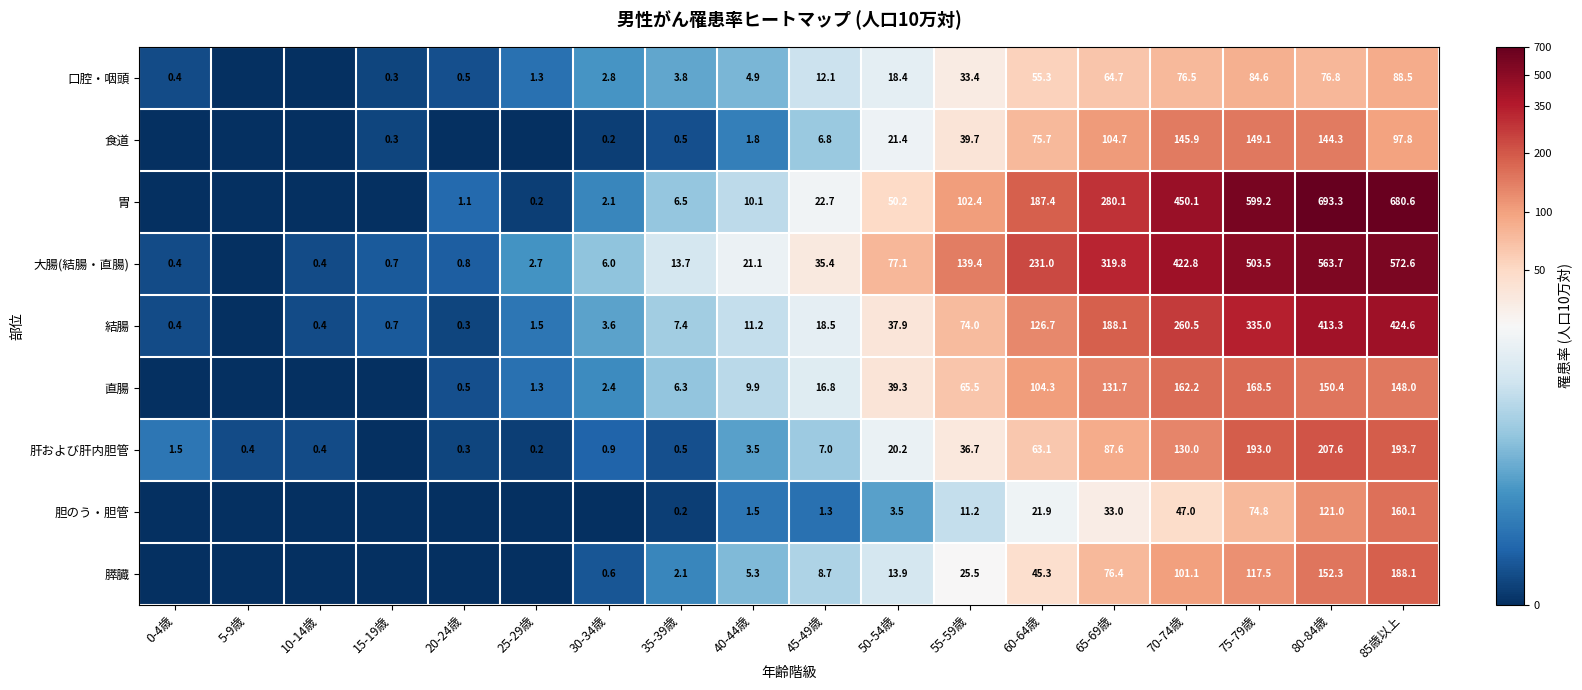

At 45-49歳, list the series in order from largest to smallest.

大腸(結腸・直腸), 胃, 結腸, 直腸, 口腔・咽頭, 膵臓, 肝および肝内胆管, 食道, 胆のう・胆管